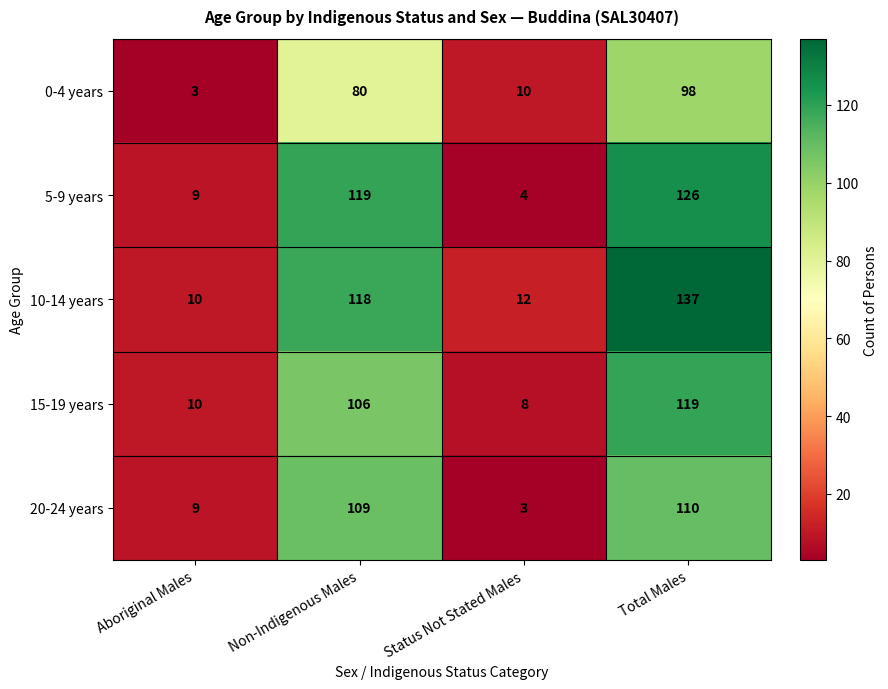

At Non-Indigenous Males, list the series in order from largest to smallest.

5-9 years, 10-14 years, 20-24 years, 15-19 years, 0-4 years